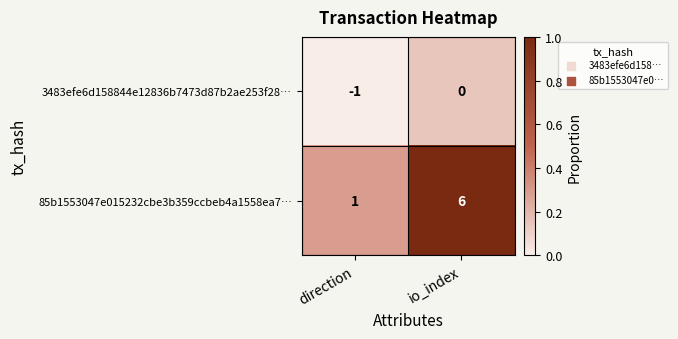

At direction, list the series in order from smallest to largest.

3483efe6d158844e12836b7473d87b2ae253f28…, 85b1553047e015232cbe3b359ccbeb4a1558ea7…